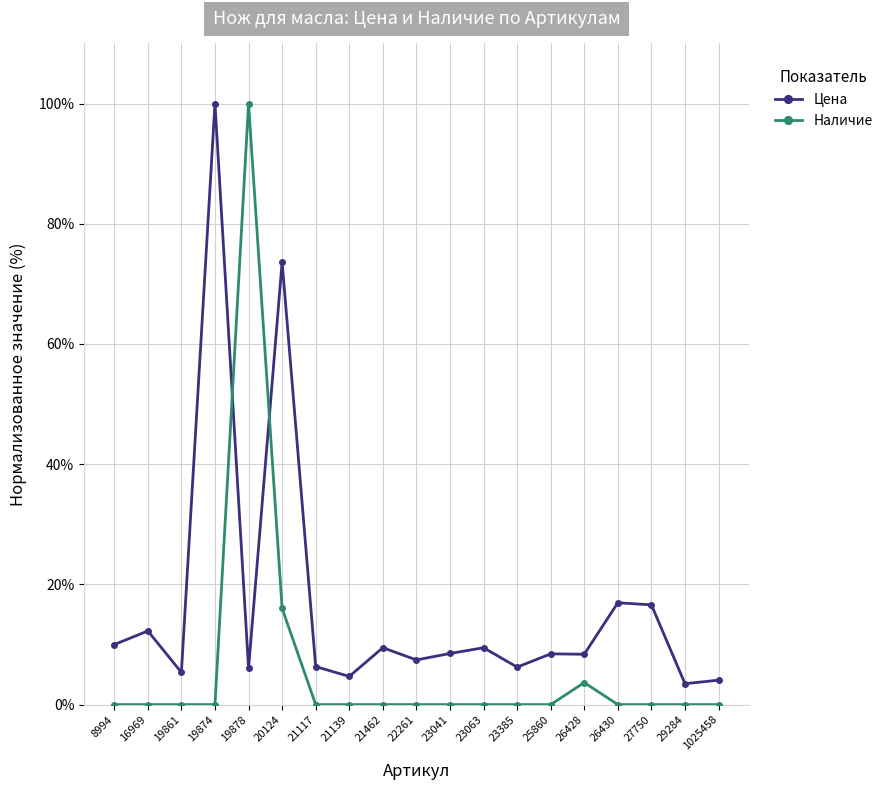

How many intersections are there between Цена and Наличие?

2